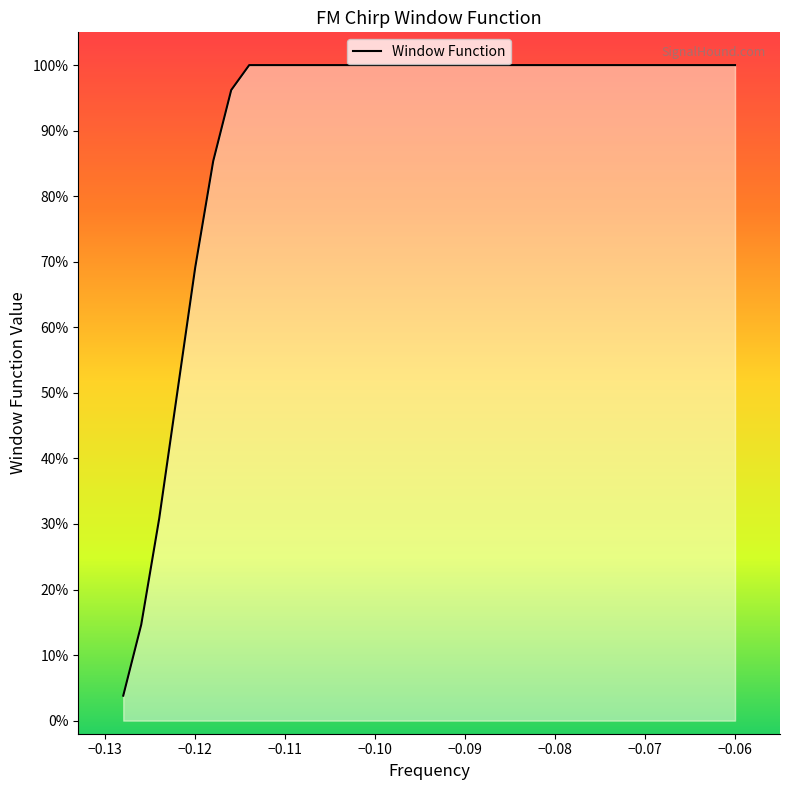

What is the maximum value shown in the chart?

1.0